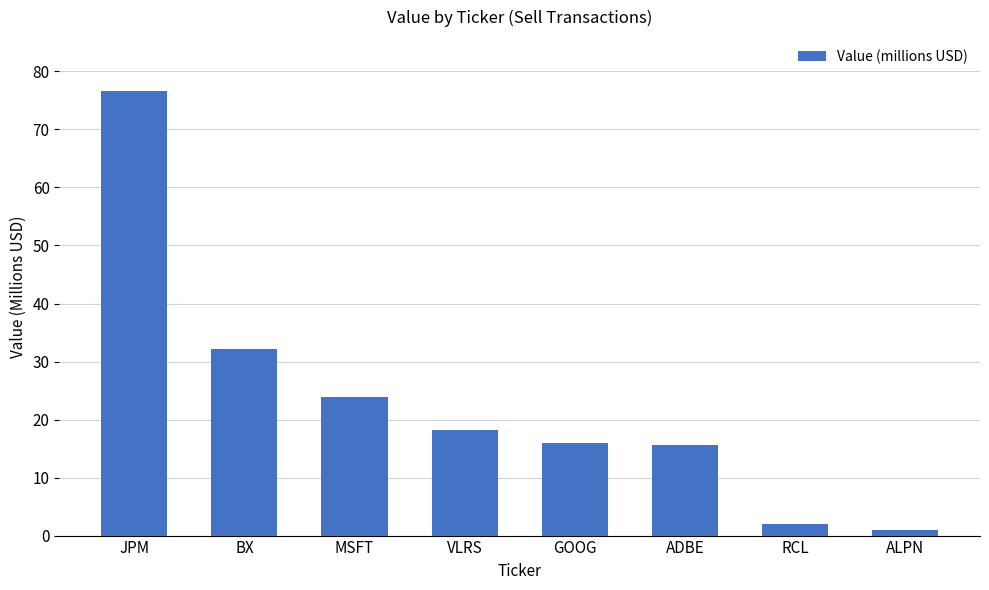

What is the change in value from MSFT to ALPN?

-23.0